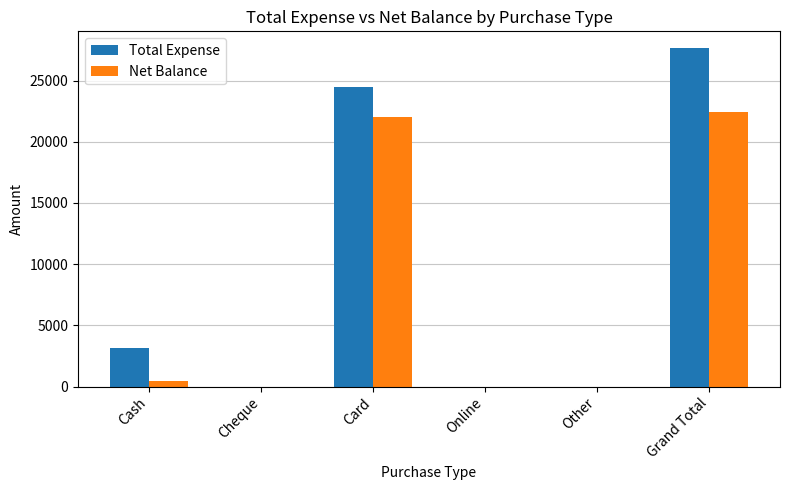

What is the sum of all Net Balance values?

44904